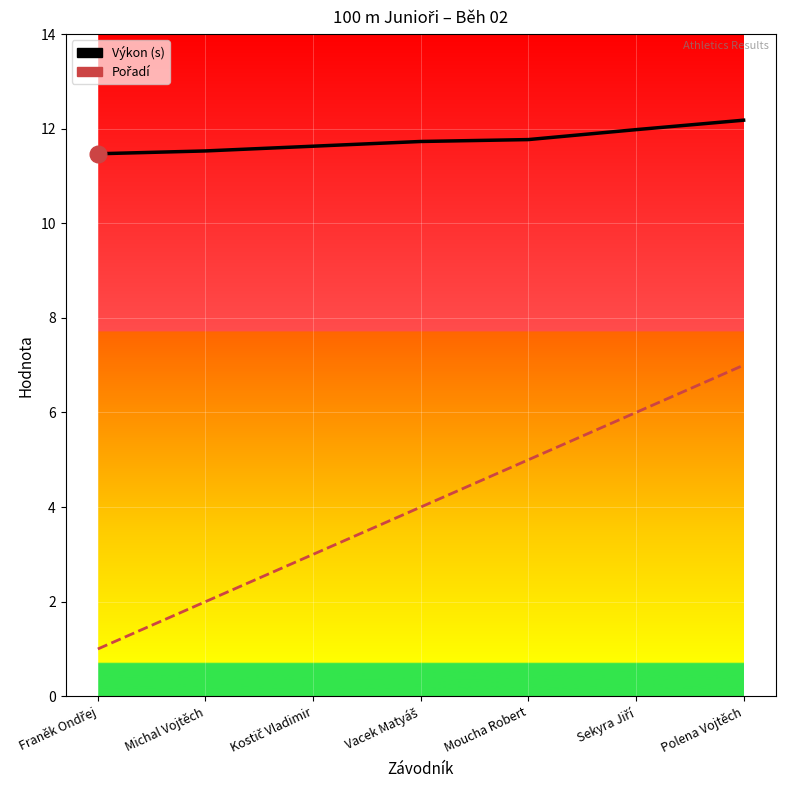

True or false: Výkon and Pořadí cross at least once.

False